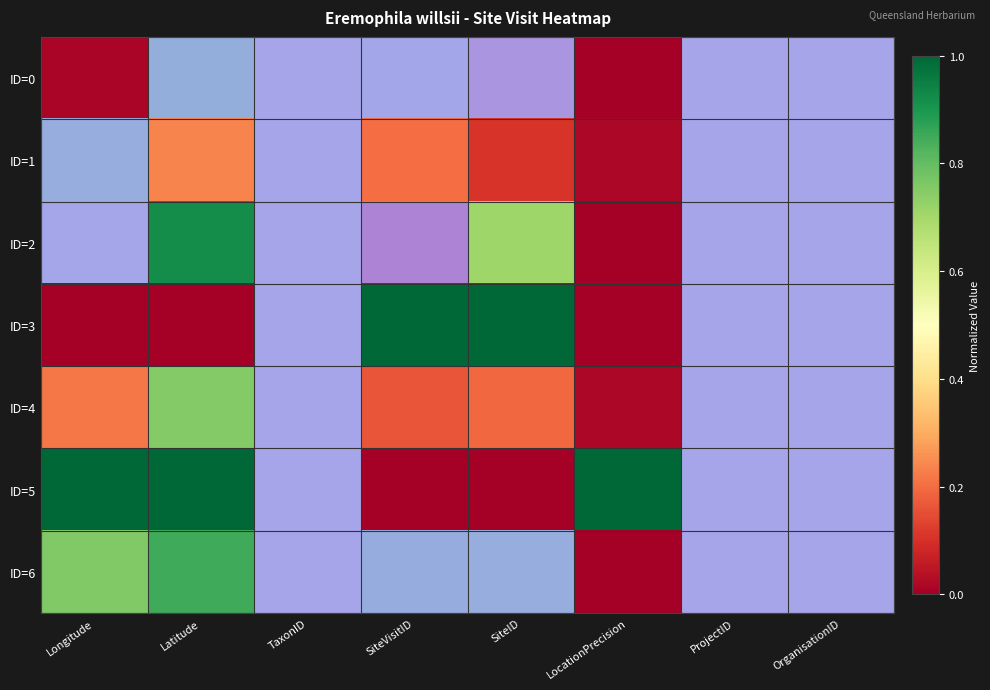

How many values in ID=5 are above zero?

6